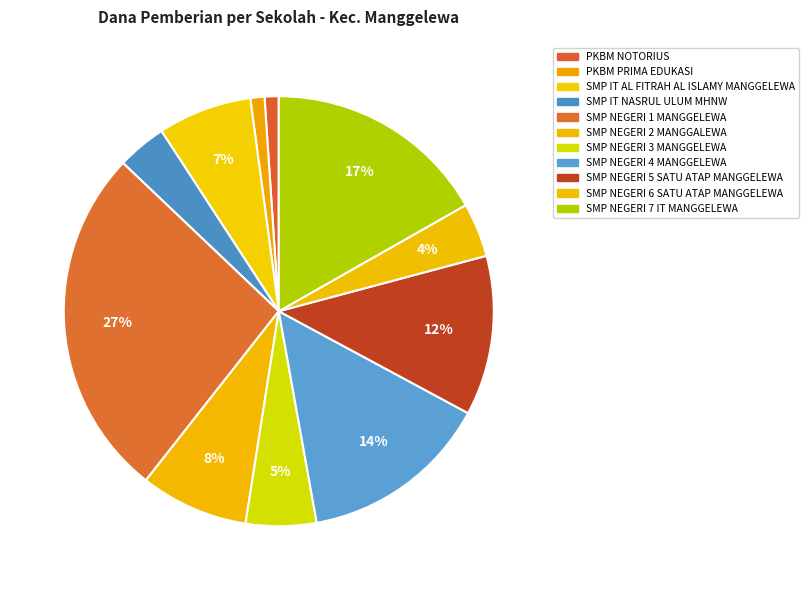

How many segments does this pie chart have?

11